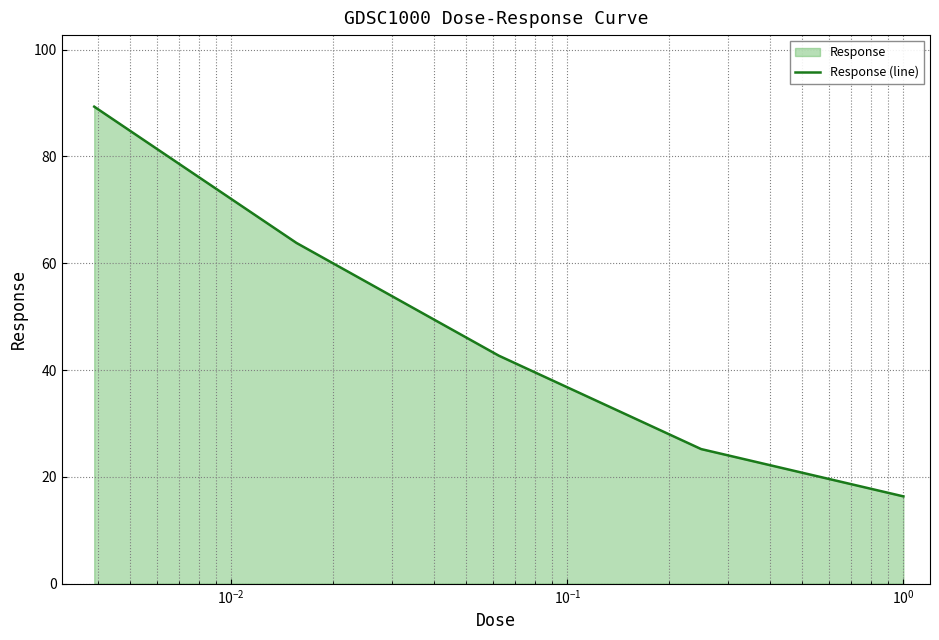

True or false: there are more than 2 points higher than both neighbors.

False